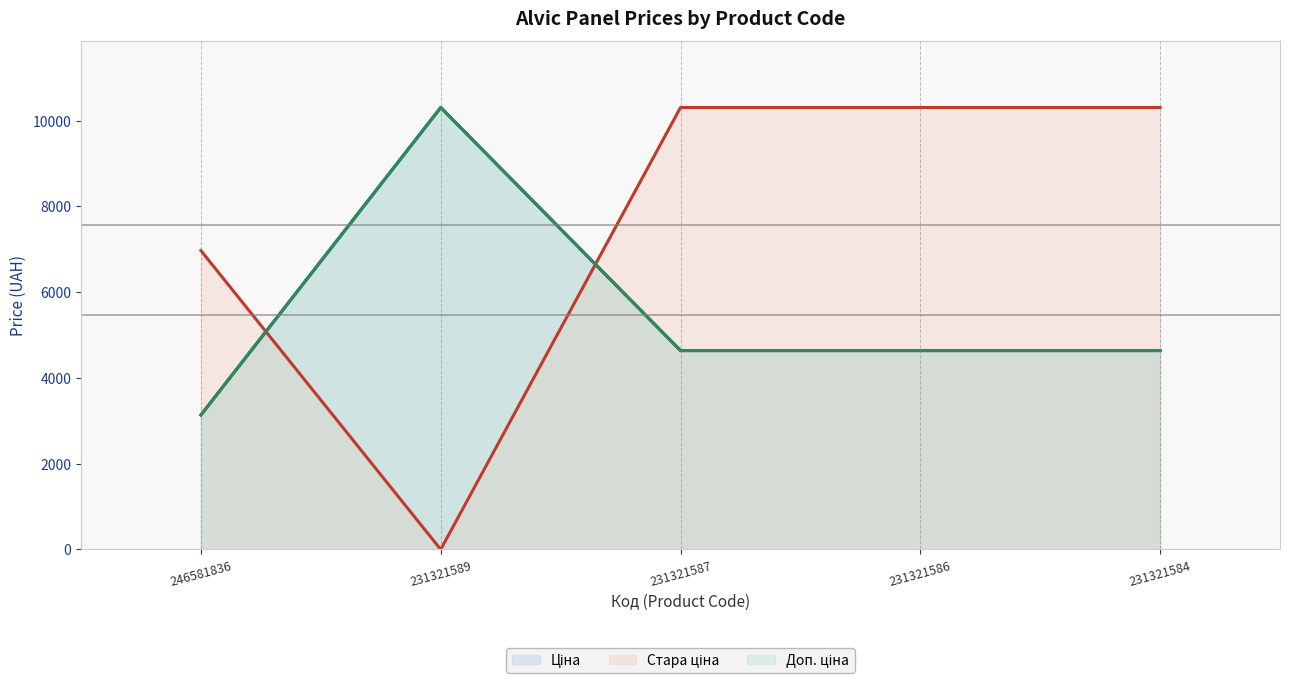

Rank the categories by Стара ціна (line) value from lowest to highest.

231321589, 246581836, 231321587, 231321586, 231321584